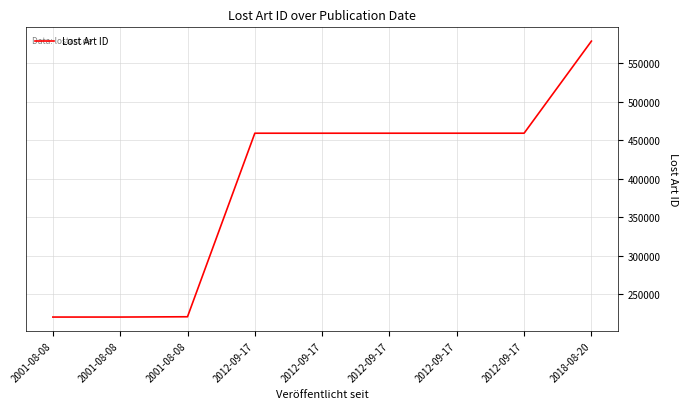

Reading right to left, transcribe all the data shown in this chart.

2018-08-20=578884	2012-09-17=459336	2012-09-17=459335	2012-09-17=459323	2012-09-17=459321	2012-09-17=459319	2001-08-08=221027	2001-08-08=220646	2001-08-08=220637